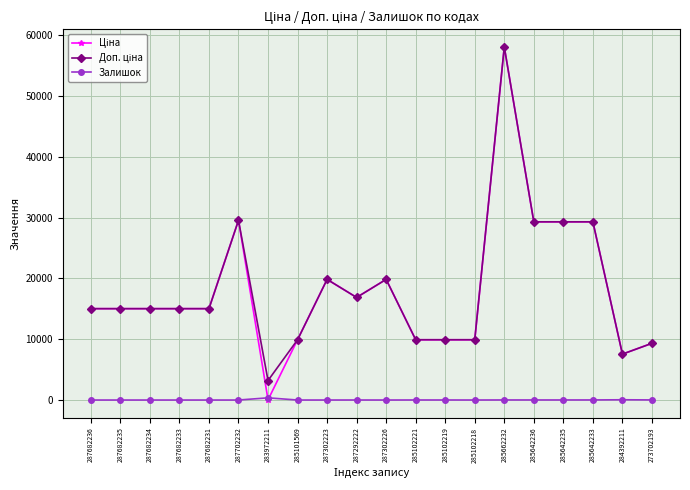

Does the chart have visible grid lines?

Yes